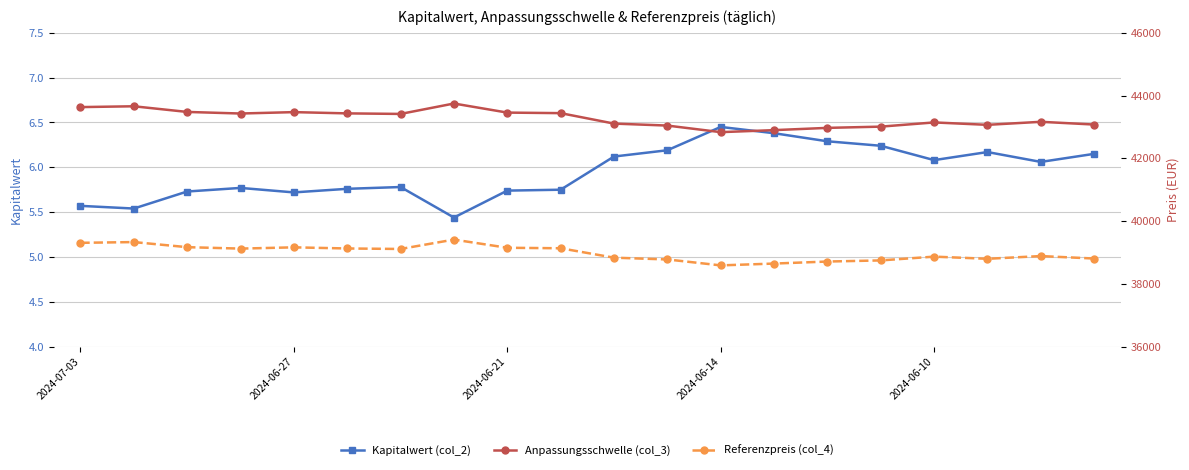

At how many categories does at least one series exceed 18340?

20